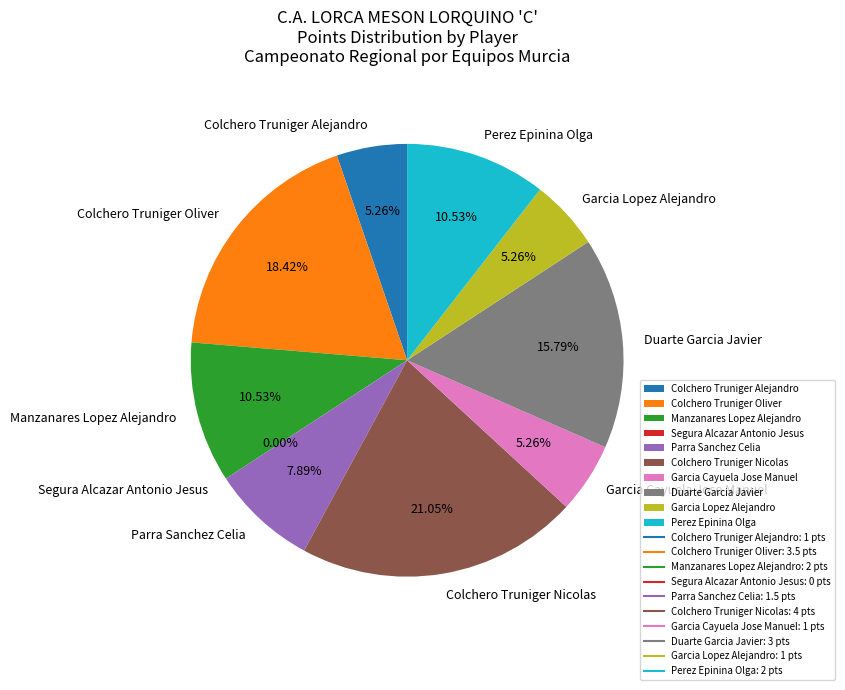

To the nearest percent, what percentage of the pie is Manzanares Lopez Alejandro?

11%